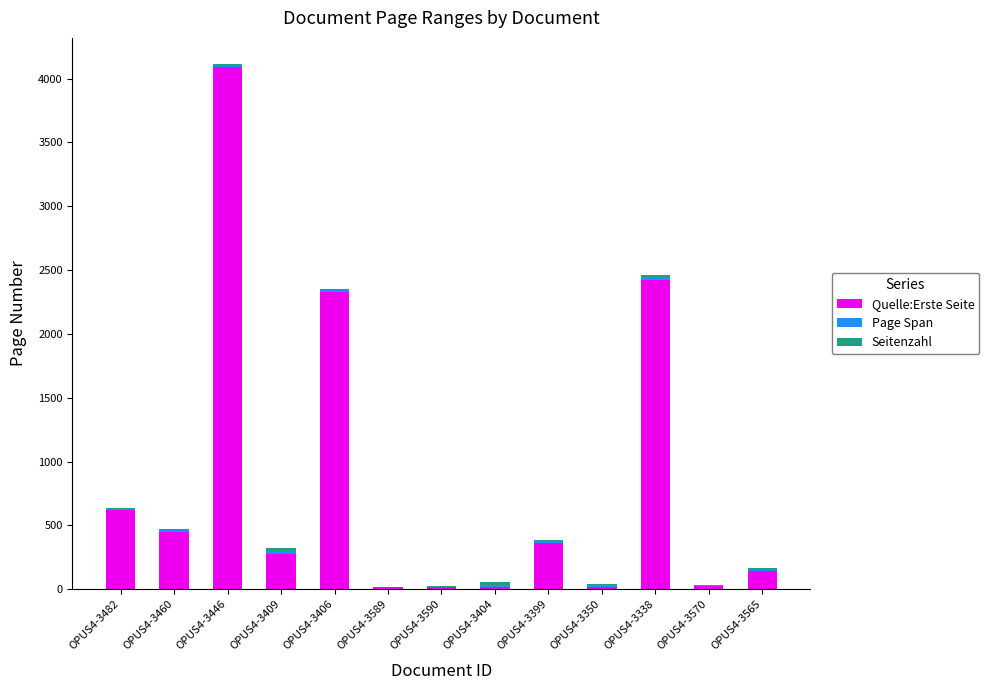

What is the maximum value for Quelle:Erste Seite?

4087